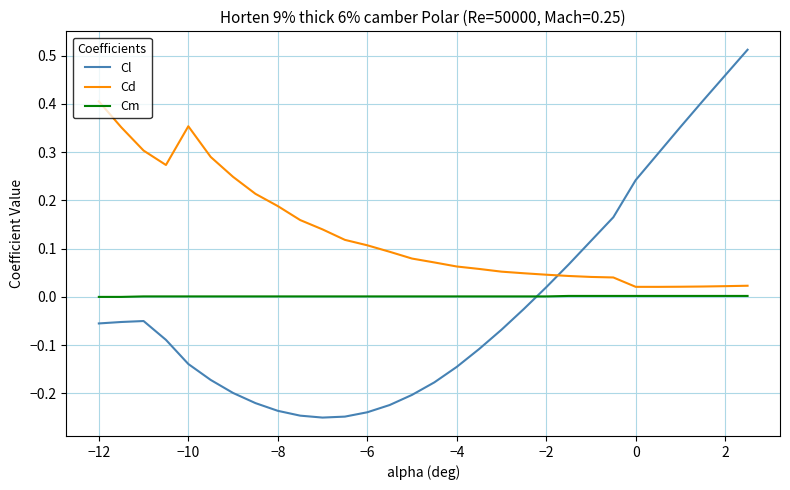

What is the difference between the maximum and minimum values in the Cl series?

0.8